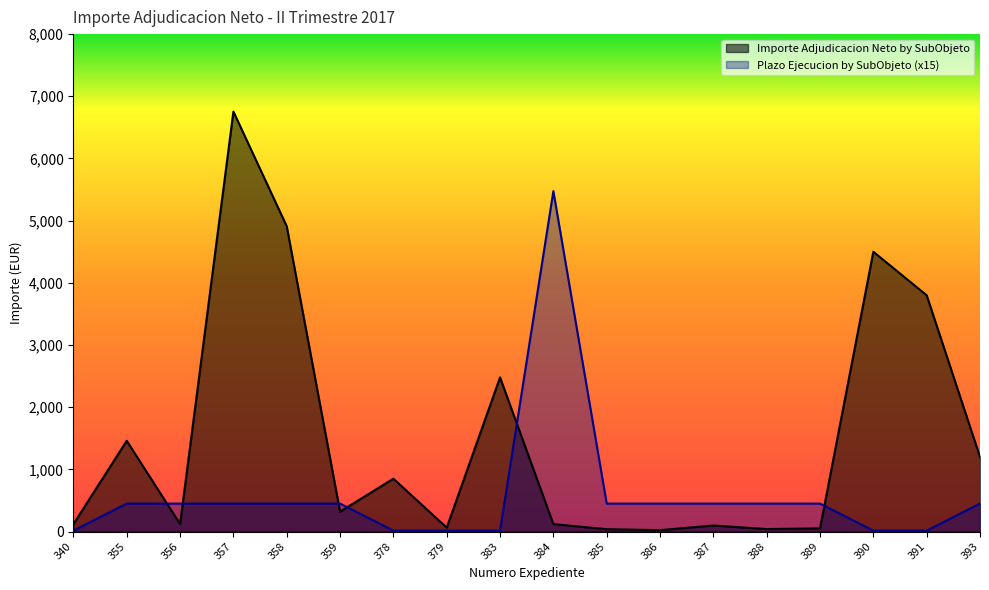

Reading left to right, what are all the values shown in this chart?

Importe Adjudicacion Neto by SubObjeto: 340=121.0	355=1459.9	356=120.0	357=6754.0	358=4910.0	359=320.7	378=850.0	379=63.6	383=2479.3	384=120.0	385=38.1	386=23.0	387=97.3	388=40.4	389=50.7	390=4499.9	391=3800.0	393=1200.0
Plazo Ejecucion by SubObjeto: 340=15.0	355=450.0	356=450.0	357=450.0	358=450.0	359=450.0	378=15.0	379=15.0	383=15.0	384=5475.0	385=450.0	386=450.0	387=450.0	388=450.0	389=450.0	390=15.0	391=15.0	393=450.0